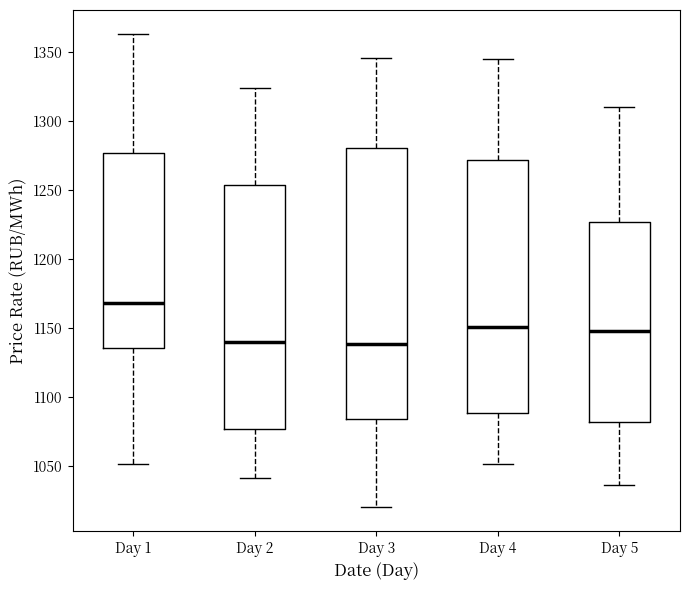

Where is the upper edge of the box for Day 2 on the y-axis? The values are not printed on the chart, so give them approximately, as read against the axis.

1255